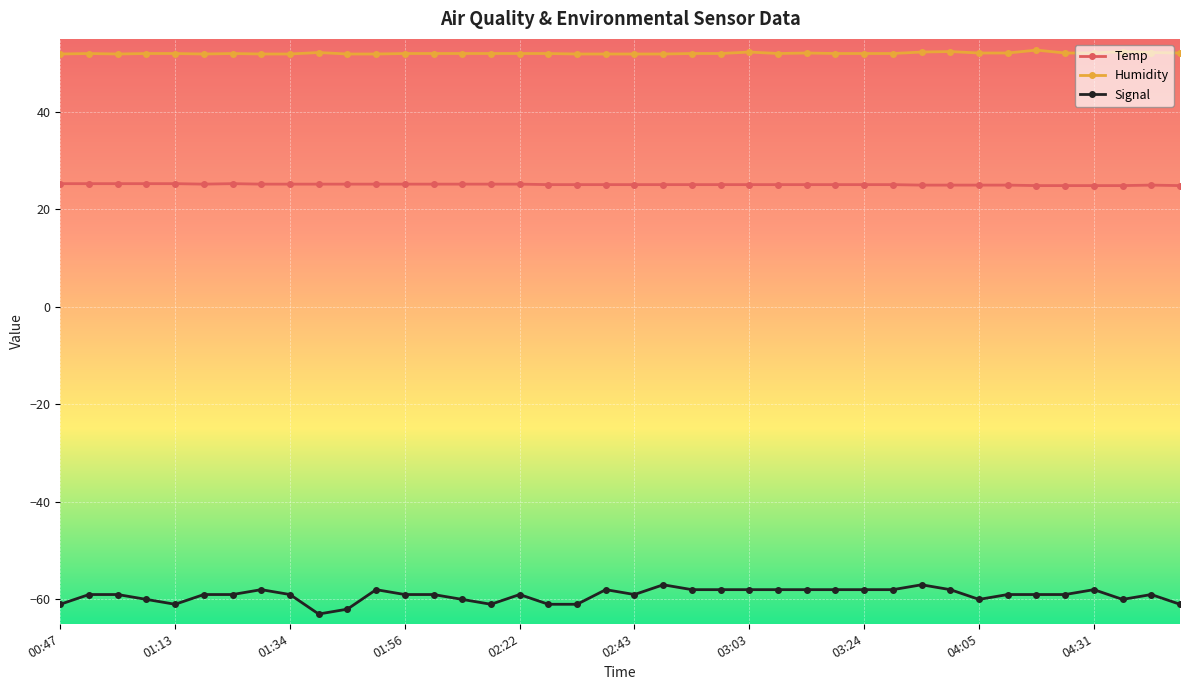

True or false: Signal and Humidity cross at least once.

False